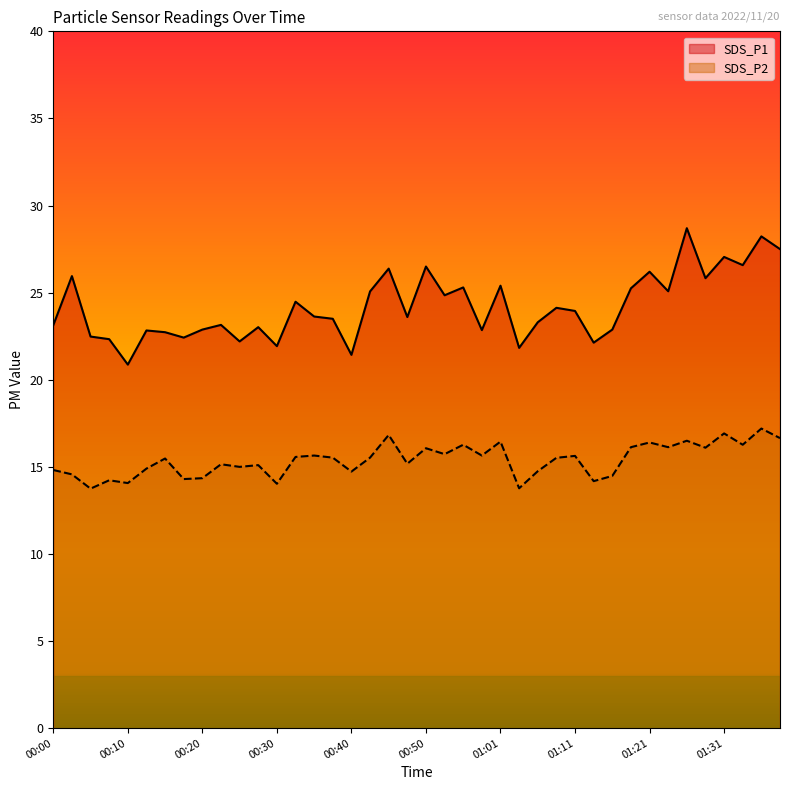

Does the chart have visible grid lines?

No